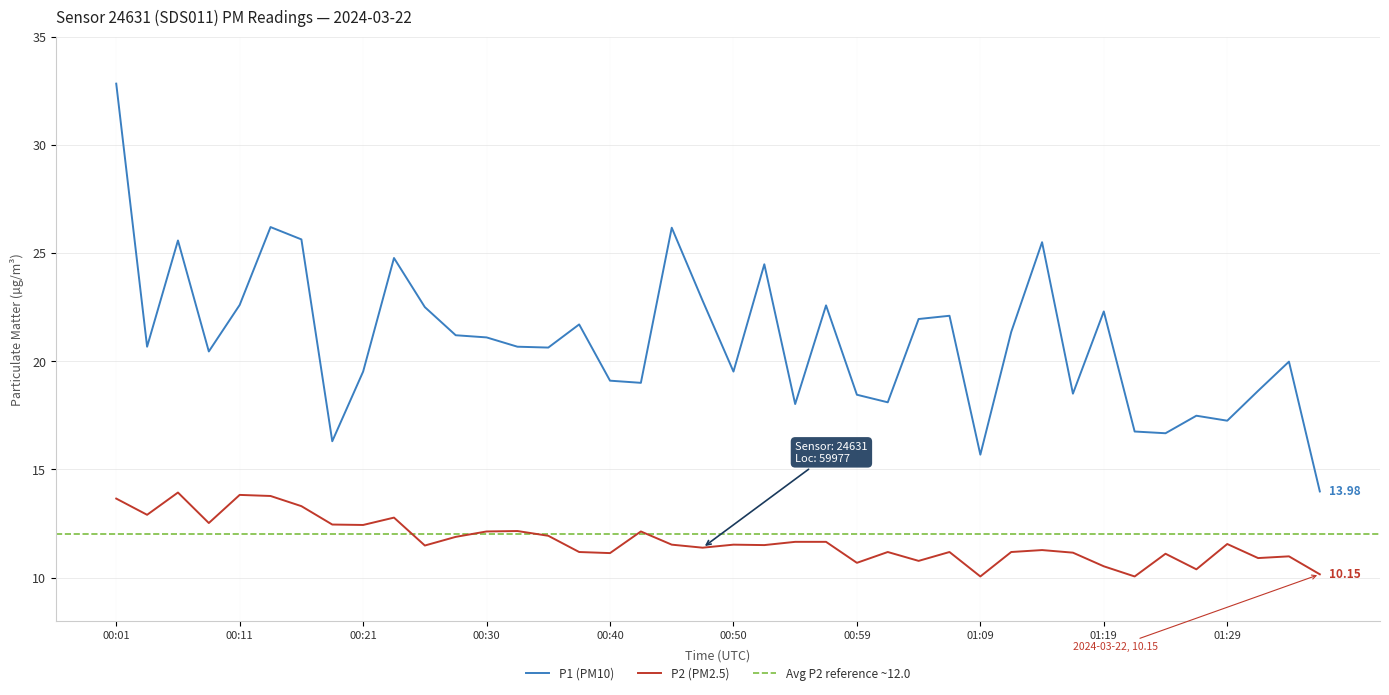

At how many categories does at least one series exceed 10?

40